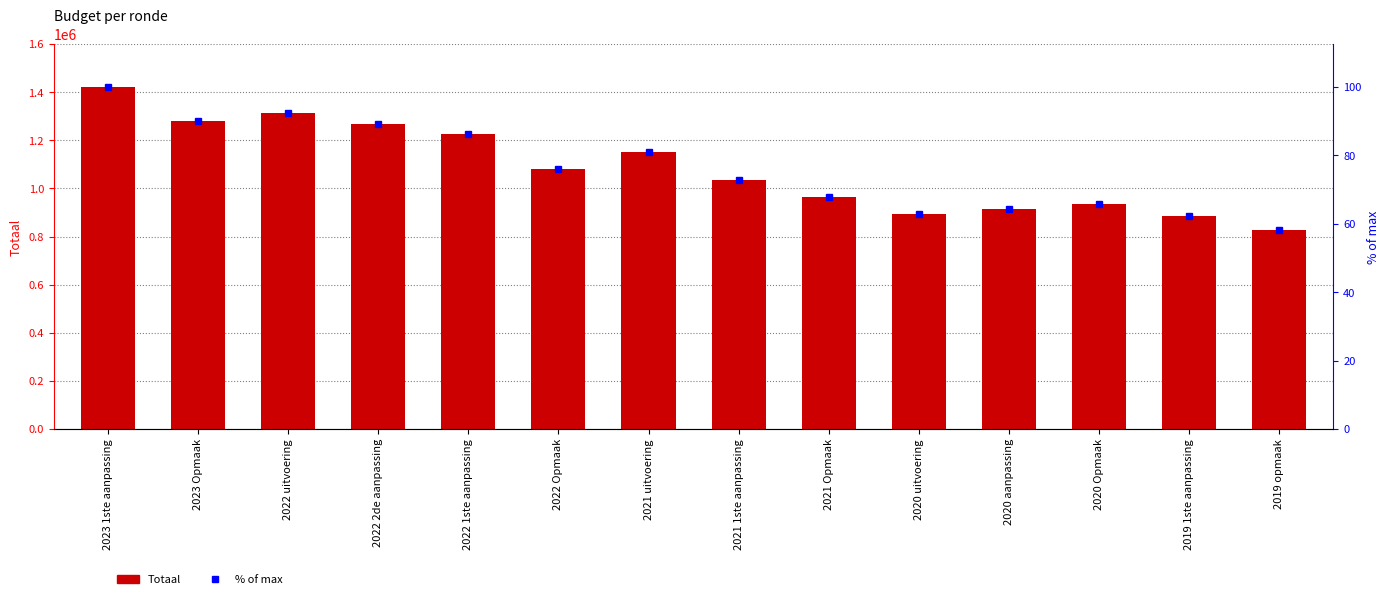

At which label is % of max closest to 79?

2021 uitvoering